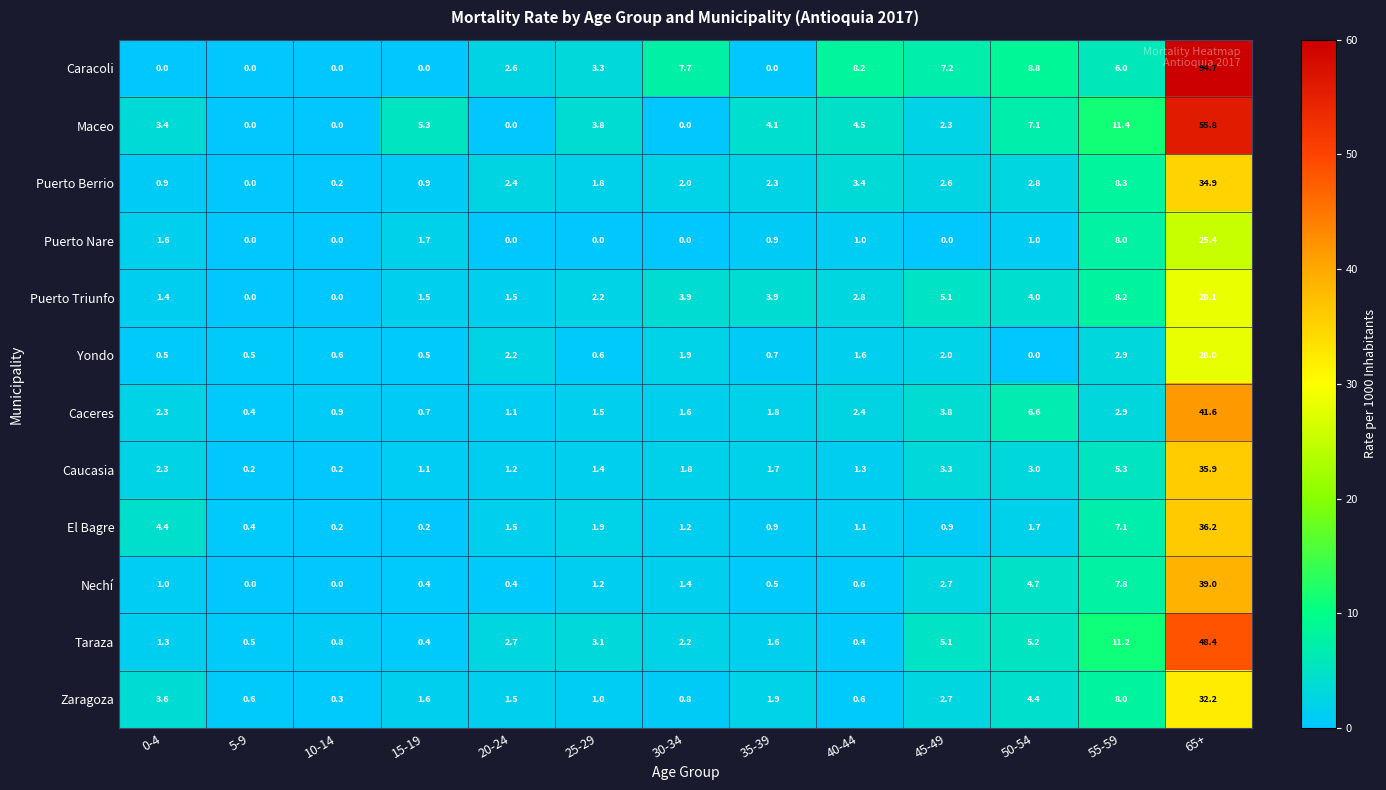

How many values in the Caracoli series are below 3?

6